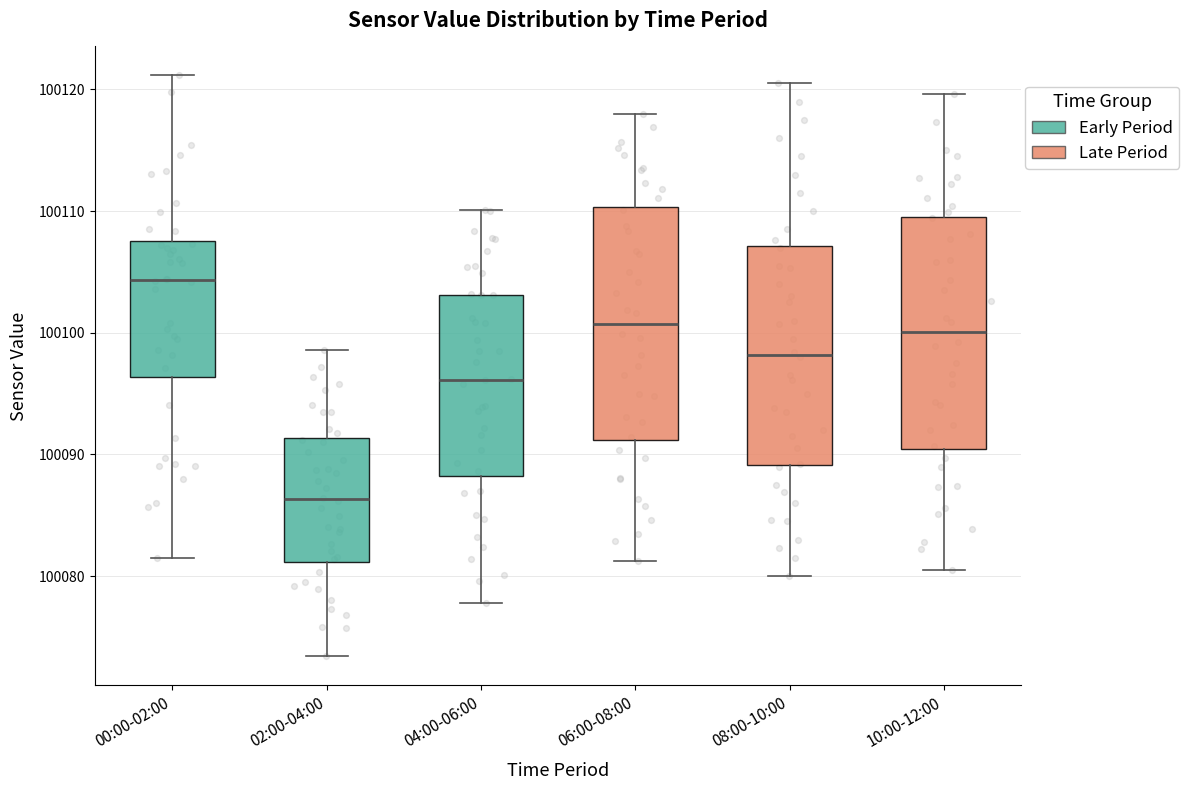

Reading left to right, read every box against the y-axis: the position of its median line, the range the box covers, and the ends of its whiskers. The values are not printed on the chart, so give them approximately, as read against the axis.

00:00-02:00: median 100104, box 100096 to 100108, whiskers 100082 to 100121
02:00-04:00: median 100086, box 100081 to 100091, whiskers 100073 to 100099
04:00-06:00: median 100096, box 100088 to 100103, whiskers 100078 to 100110
06:00-08:00: median 100101, box 100091 to 100110, whiskers 100081 to 100118
08:00-10:00: median 100098, box 100089 to 100107, whiskers 100080 to 100121
10:00-12:00: median 100100, box 100090 to 100110, whiskers 100081 to 100120